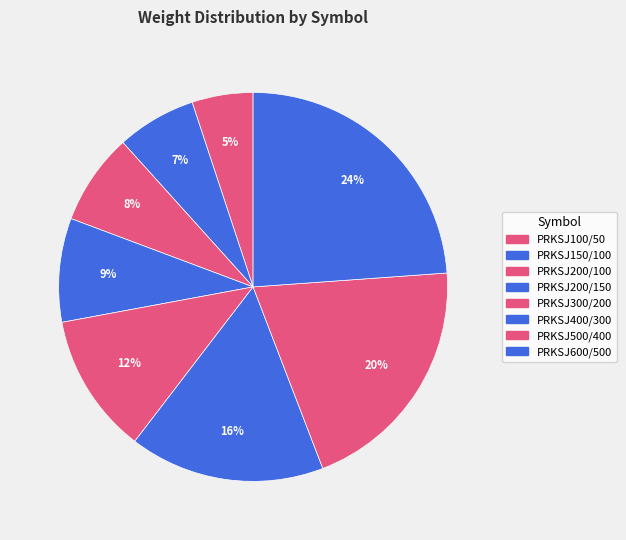

To the nearest percent, what is the difference between the PRKSJ100/50 and PRKSJ300/200 slice percentages?

7%